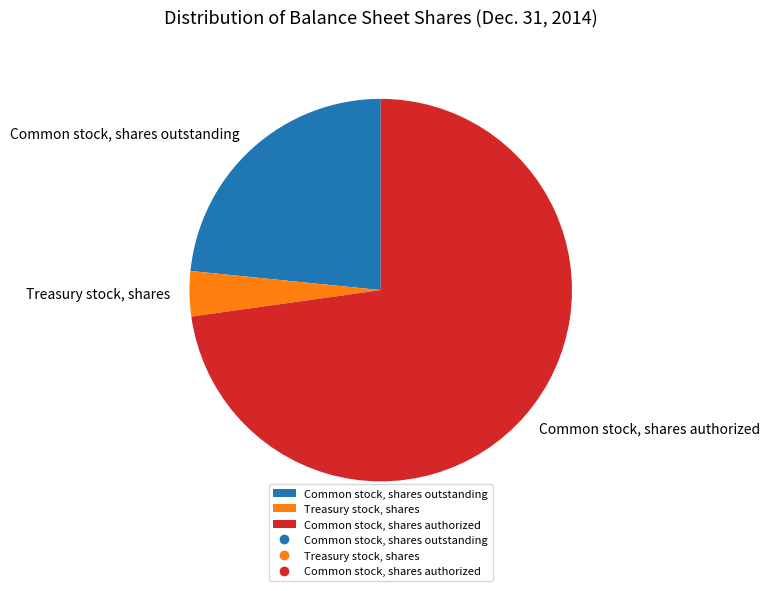

How many segments does this pie chart have?

3